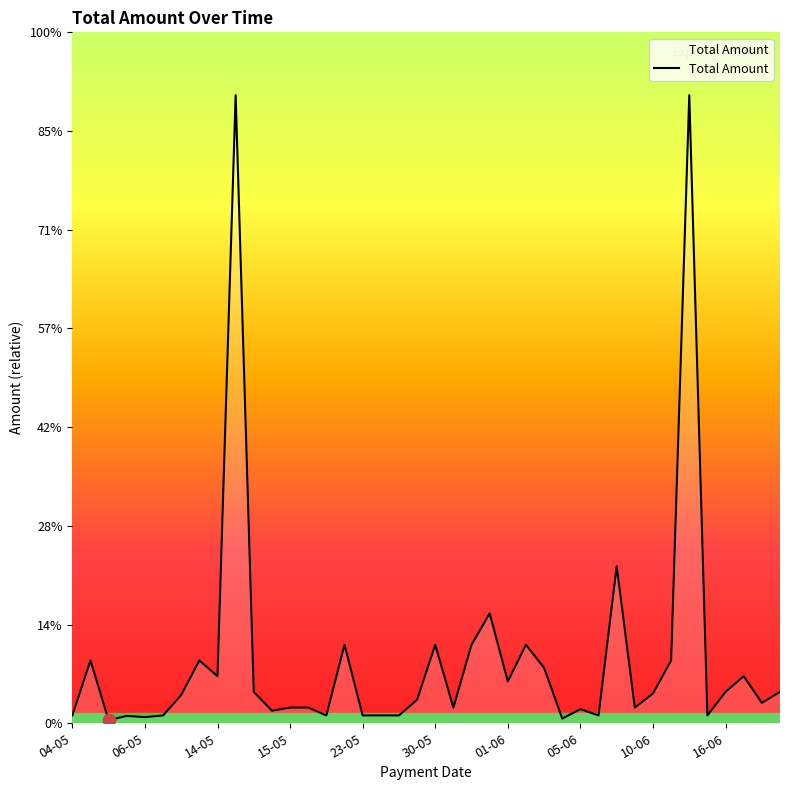

Is this an area chart (filled region under the line)?

Yes